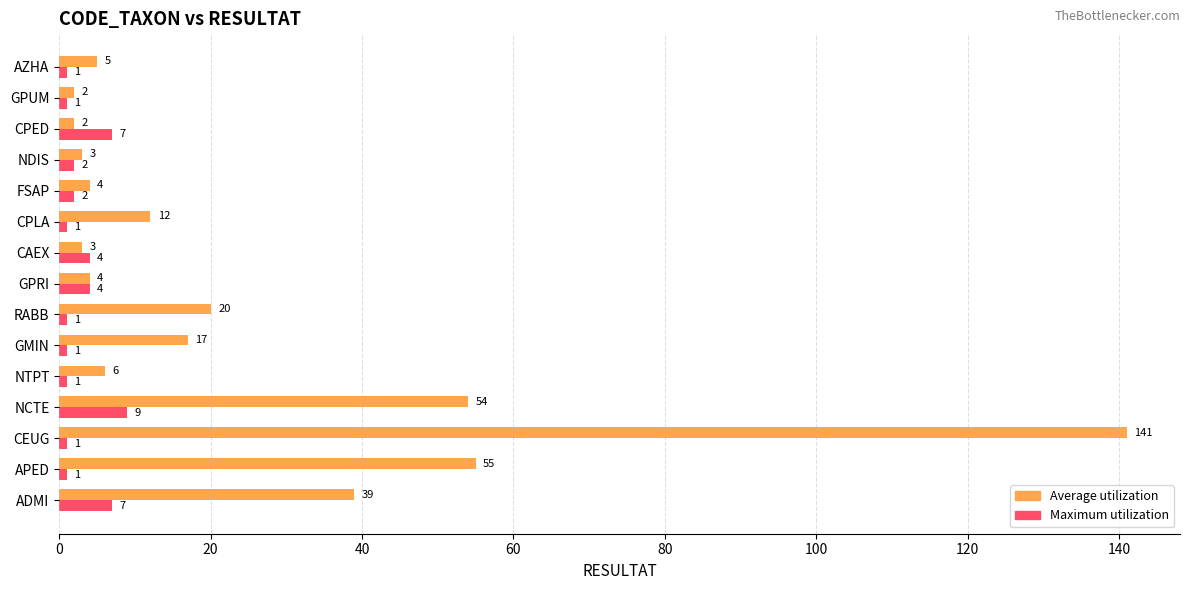

What is the difference between the maximum and minimum values in the Average utilization series?

139